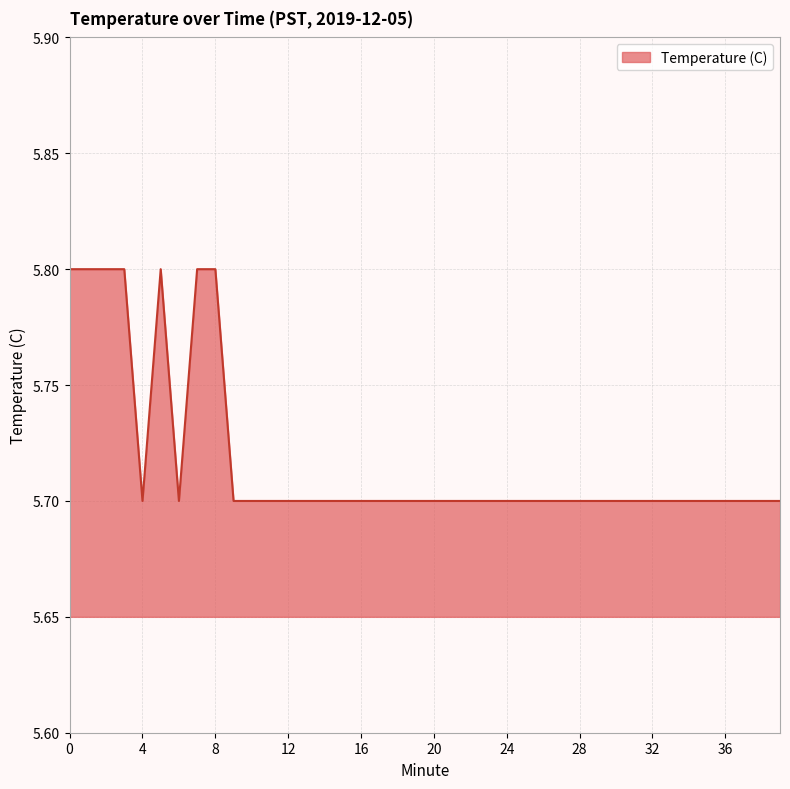

What is the smallest value displayed?

5.7